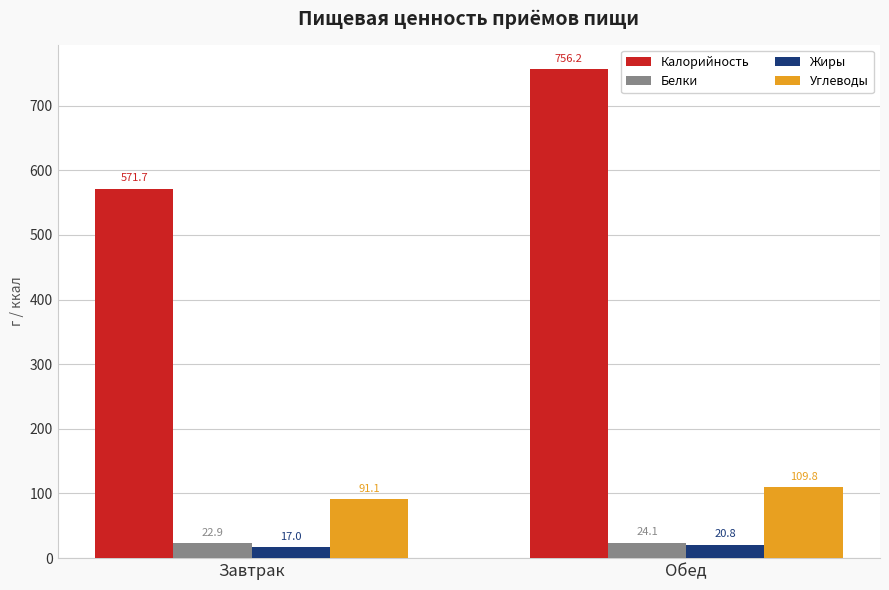

True or false: Углеводы has a value of 109.8 at Обед.

True